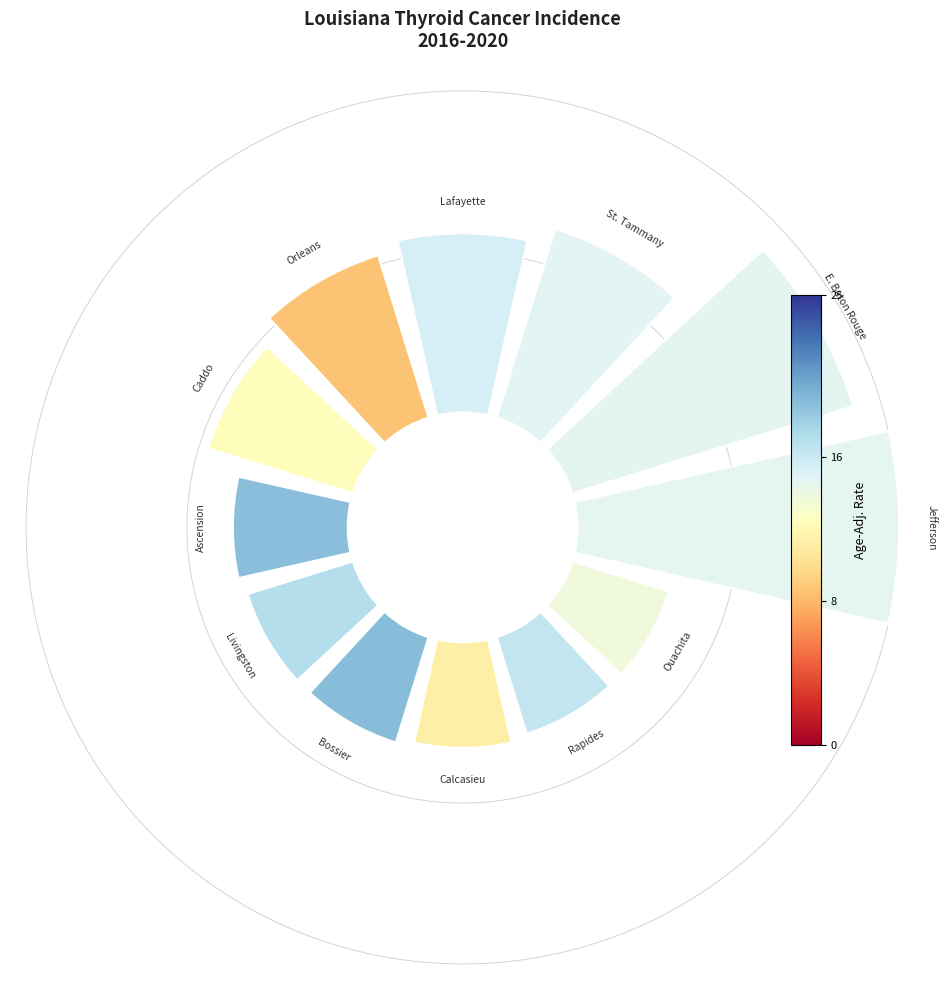

Count the number of slices in the pie.

12